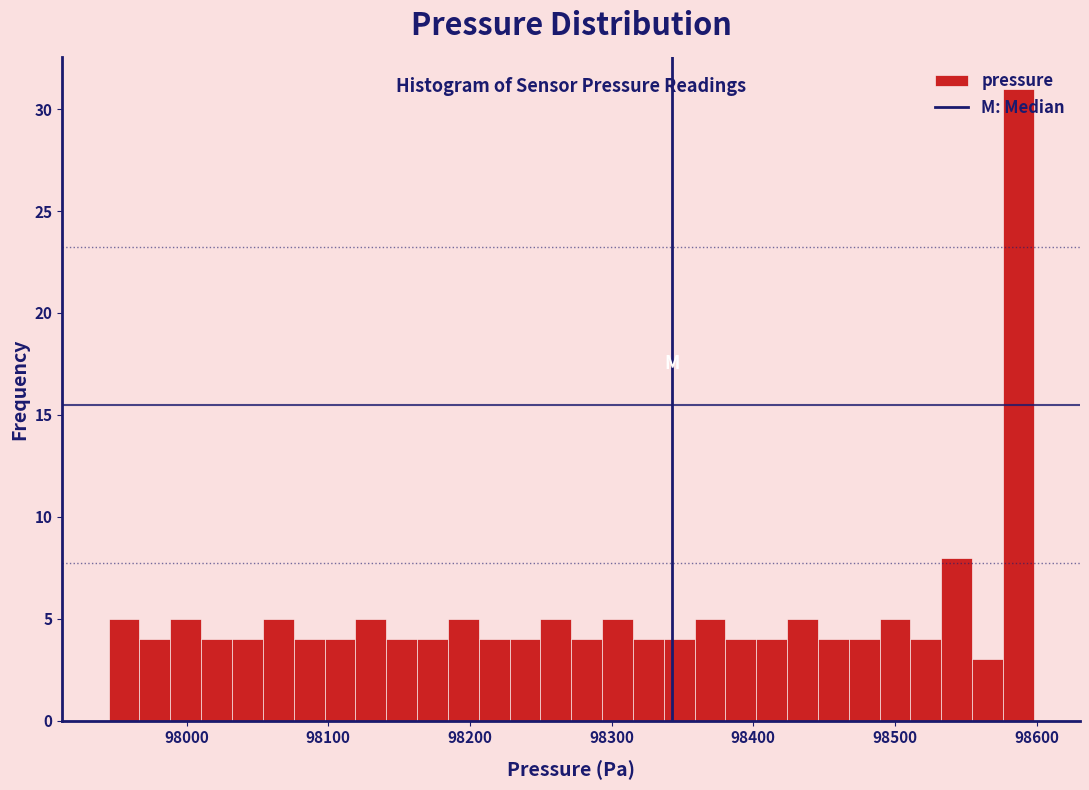

Read against the x-axis, roughly where is the centre of the tallest bar?

98590